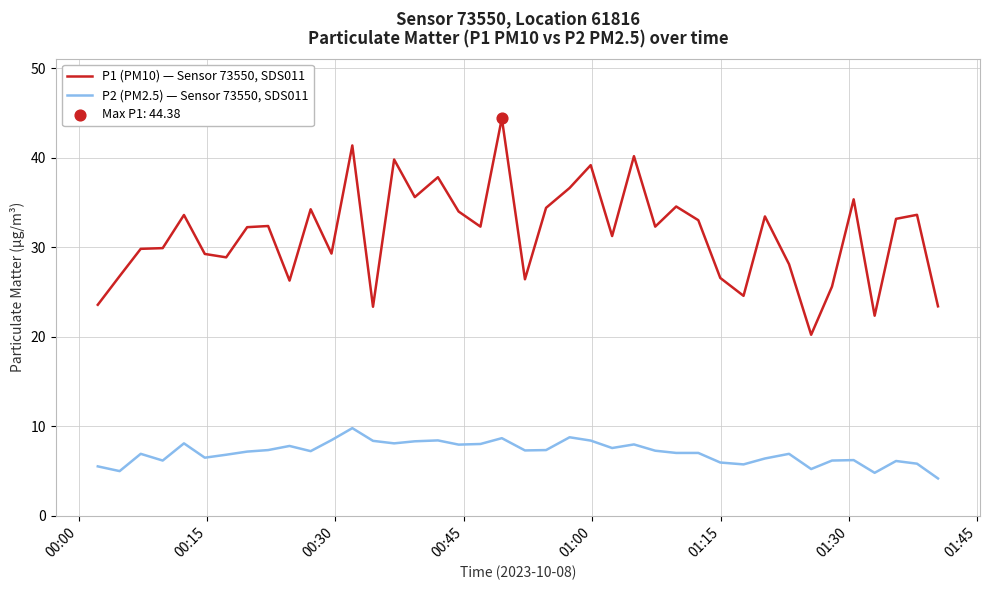

Which series has the widest spread of values?

P1 (PM10) — Sensor 73550, SDS011